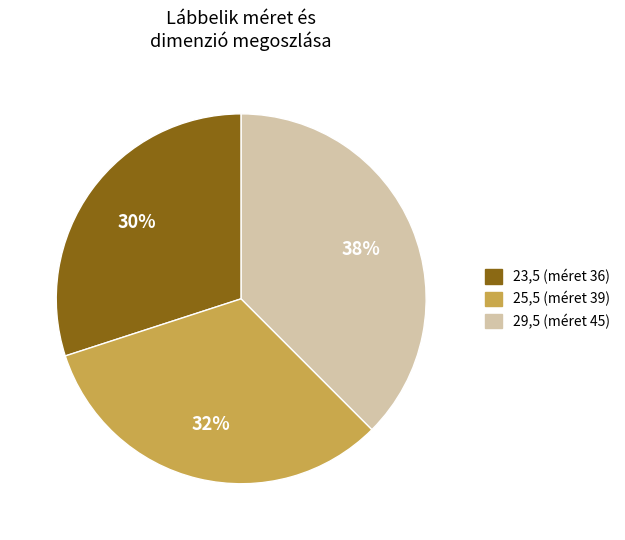

Does any single category account for the majority?

No